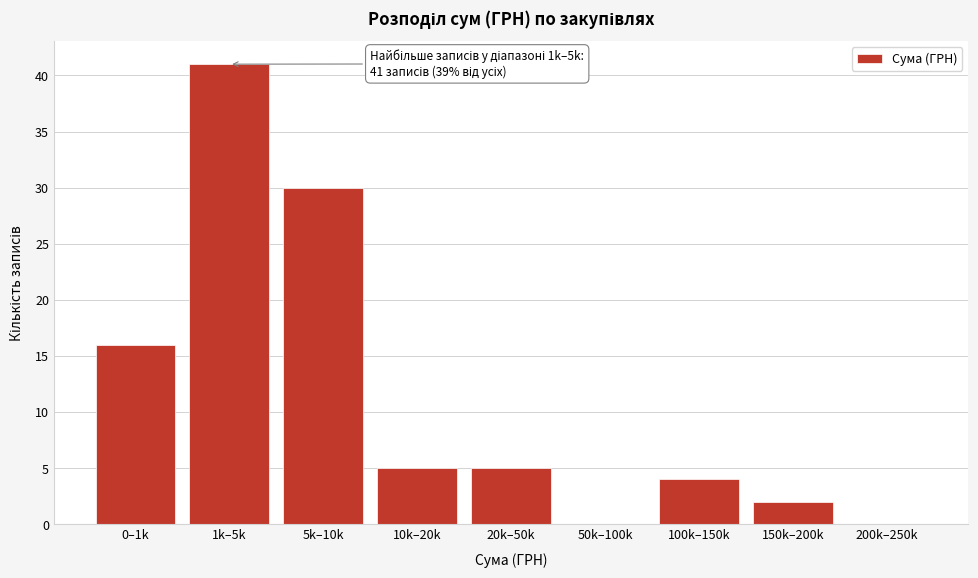

Reading left to right, what are all the values shown in this chart?

0–1k=16	1k–5k=41	5k–10k=30	10k–20k=5	20k–50k=5	50k–100k=0	100k–150k=4	150k–200k=2	200k–250k=0